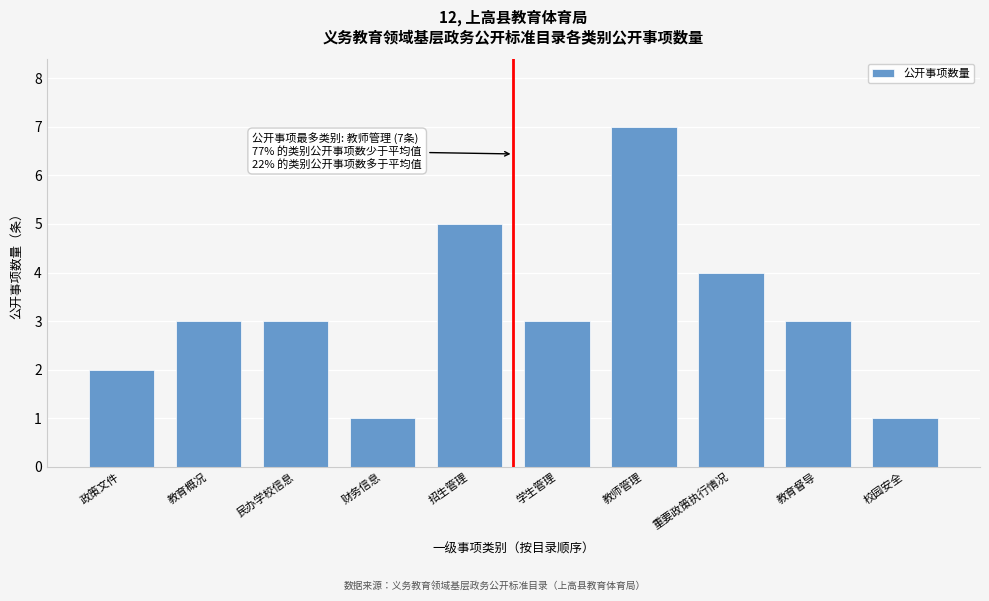

Reading left to right, what are all the values shown in this chart?

2	3	3	1	5	3	7	4	3	1